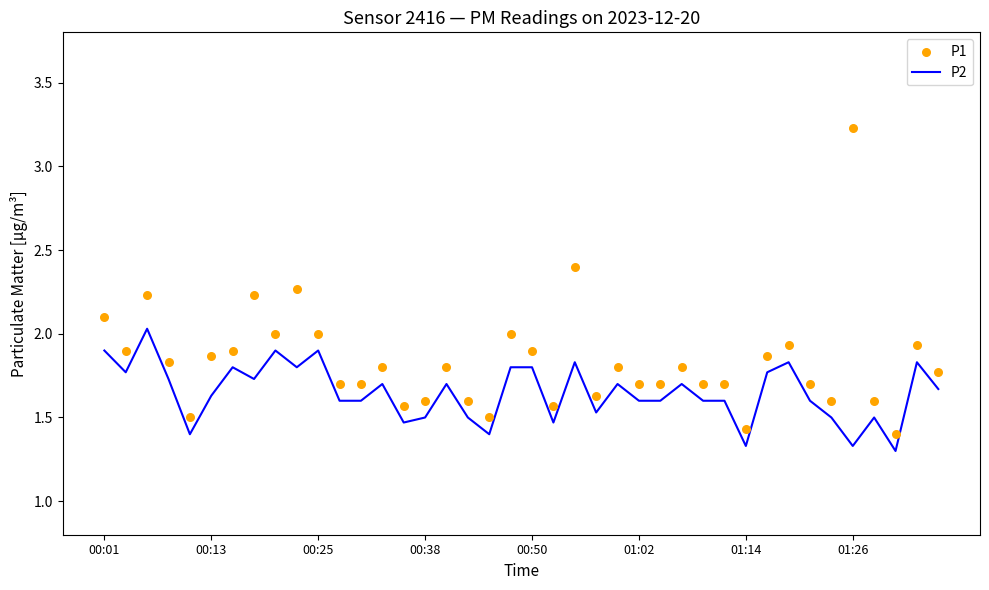

Which series reaches the minimum Y coordinate?

P2